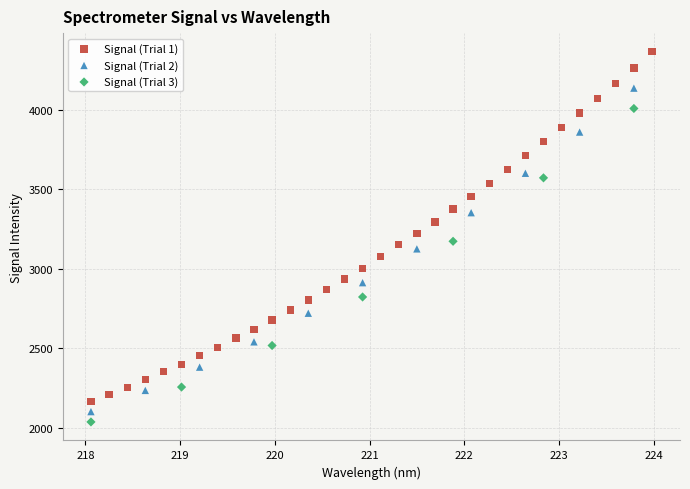

Which series contains the highest Y value?

Signal (Trial 1)